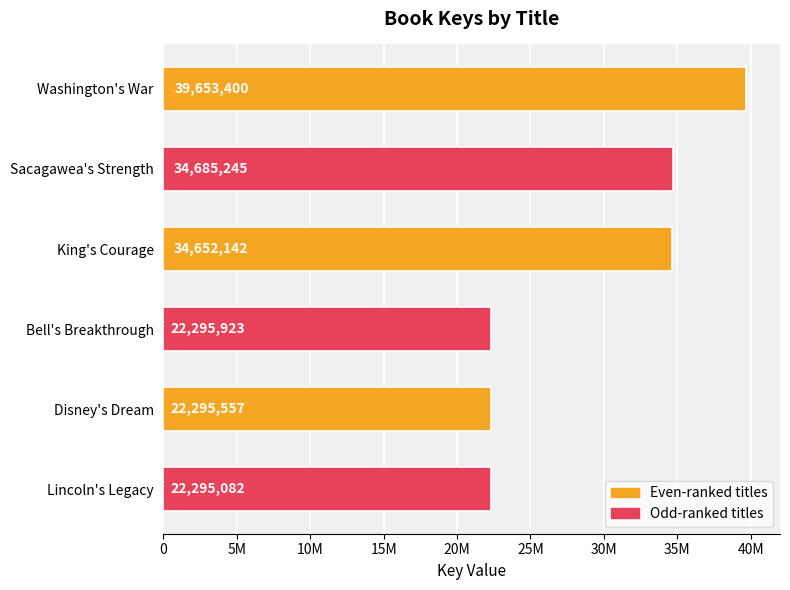

Where is the data nearest to the value 30974241?

King's Courage